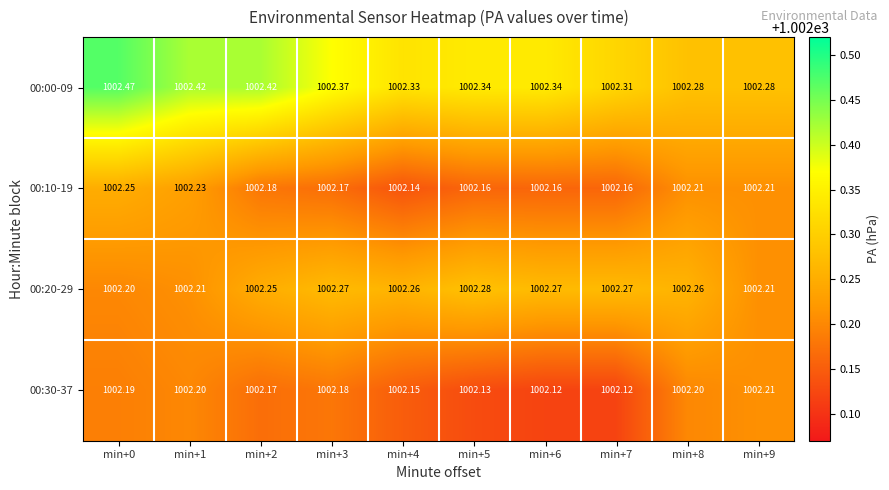

Is the value of 00:00-09 at min+8 greater than the value of 00:20-29 at min+4?

Yes